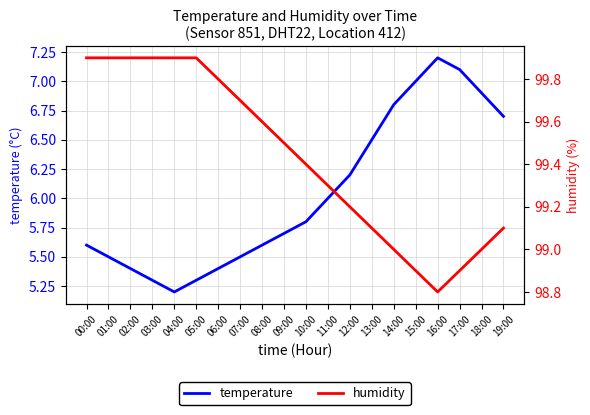

Is the value of temperature at 07:00 greater than the value of humidity at 13:00?

No